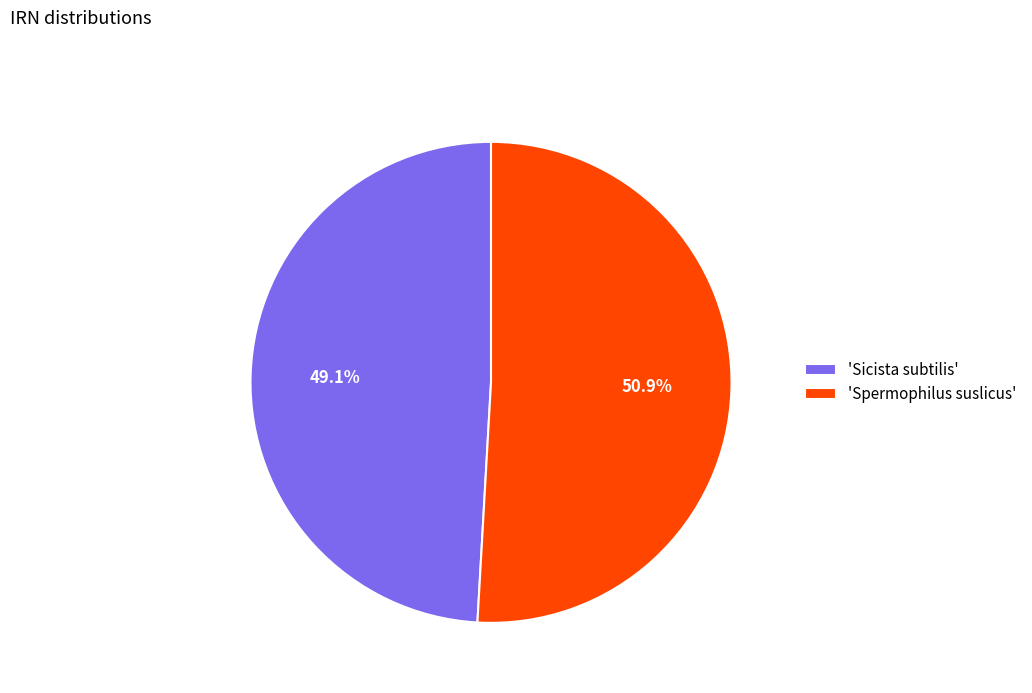

Rank the categories by value from lowest to highest.

'Sicista subtilis', 'Spermophilus suslicus'